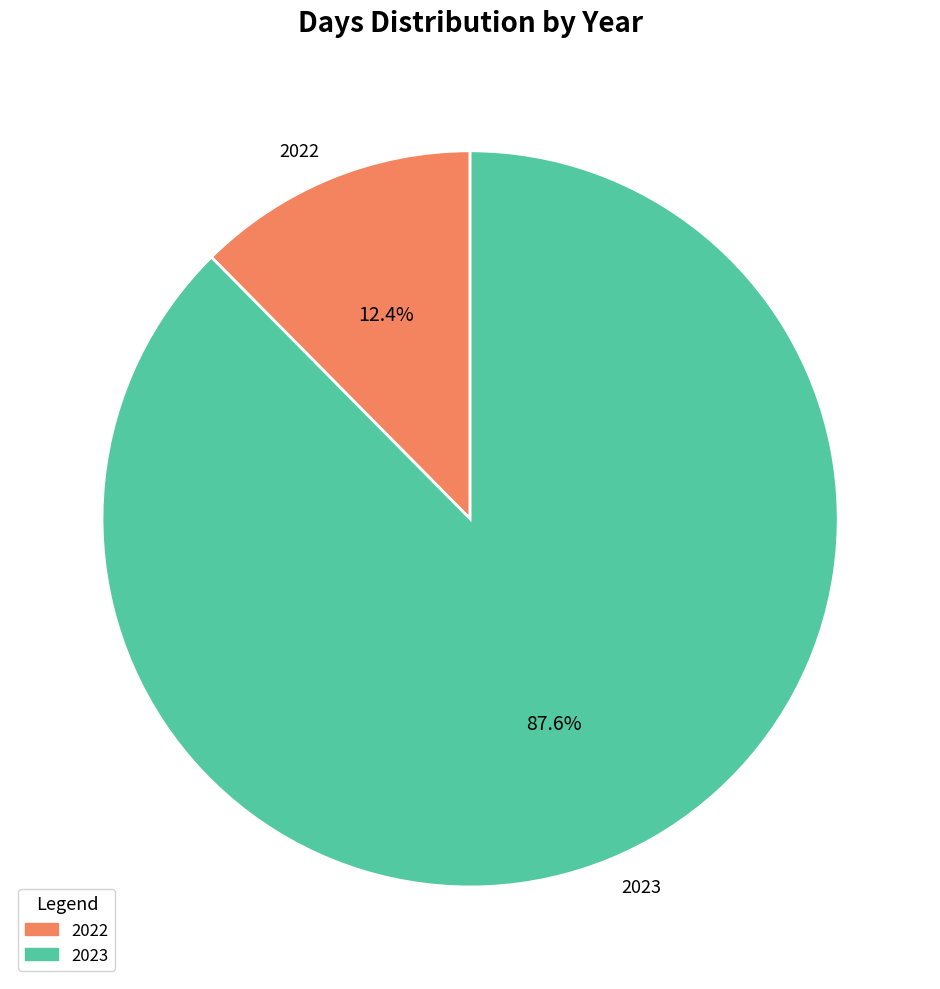

Does 2022 account for over 50% of the chart?

No